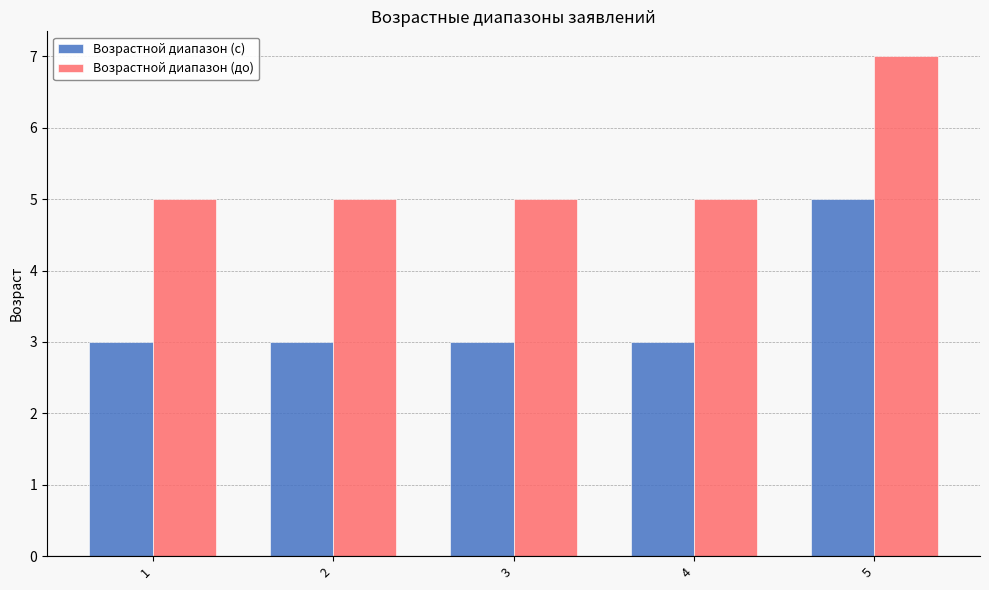

What is the maximum value for Возрастной диапазон (до)?

7